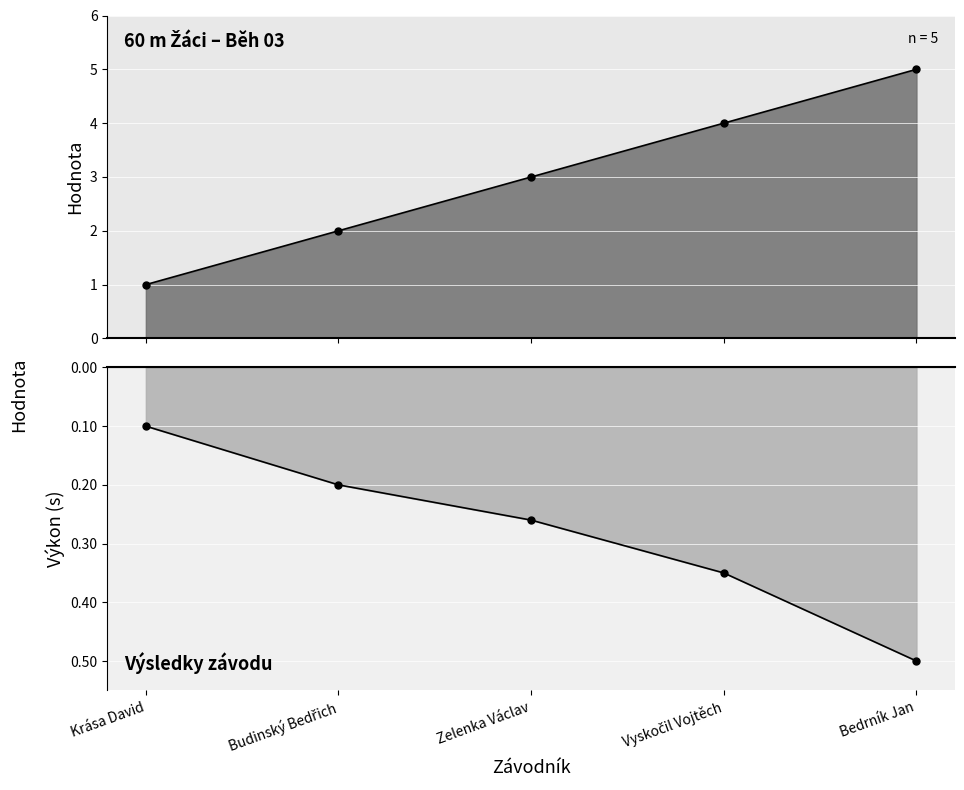

True or false: Výkon and Pořadí cross at least once.

False